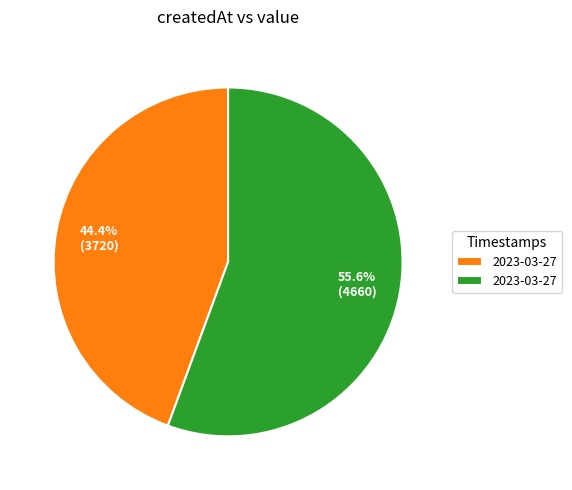

Is there a majority slice in this chart?

Yes